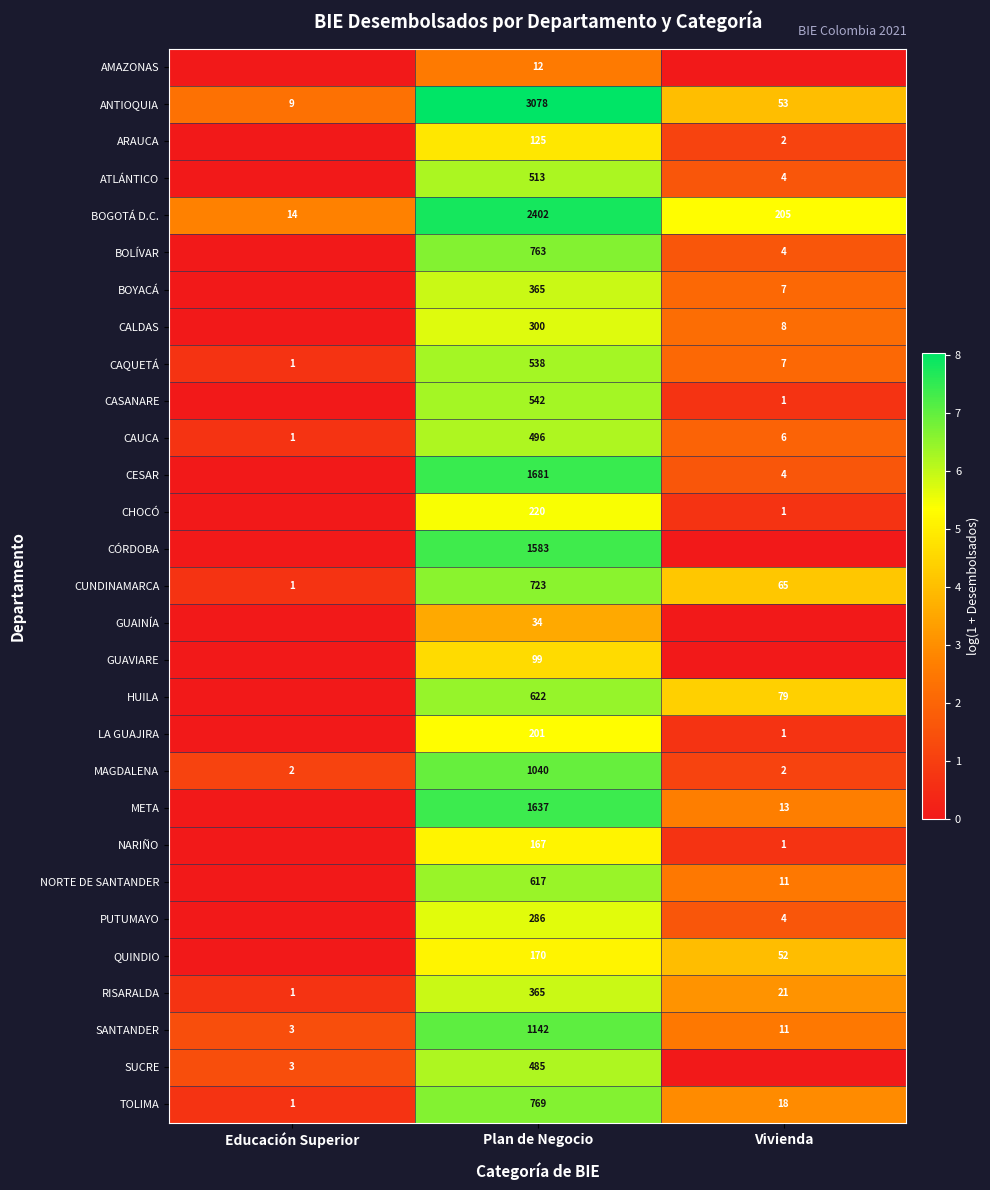

Is the value of HUILA at Vivienda greater than the value of MAGDALENA at Vivienda?

Yes